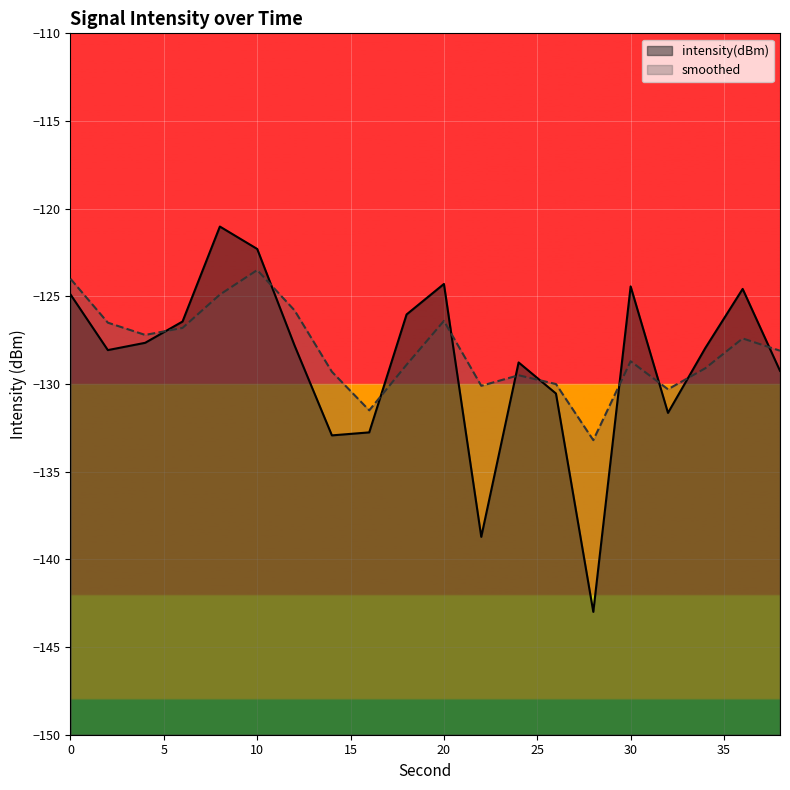

Where is the first local maximum for smoothed?

10